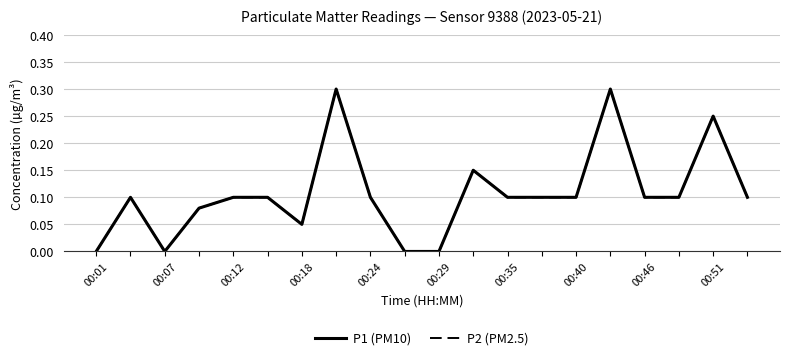

Is this an area chart (filled region under the line)?

No